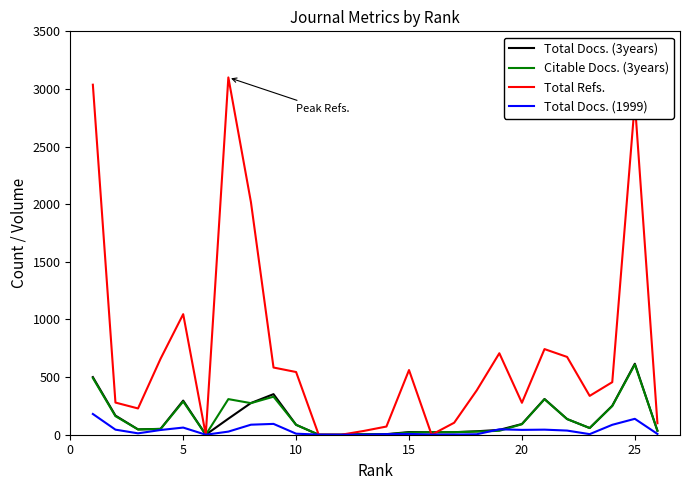

How many lines are shown in the chart?

4